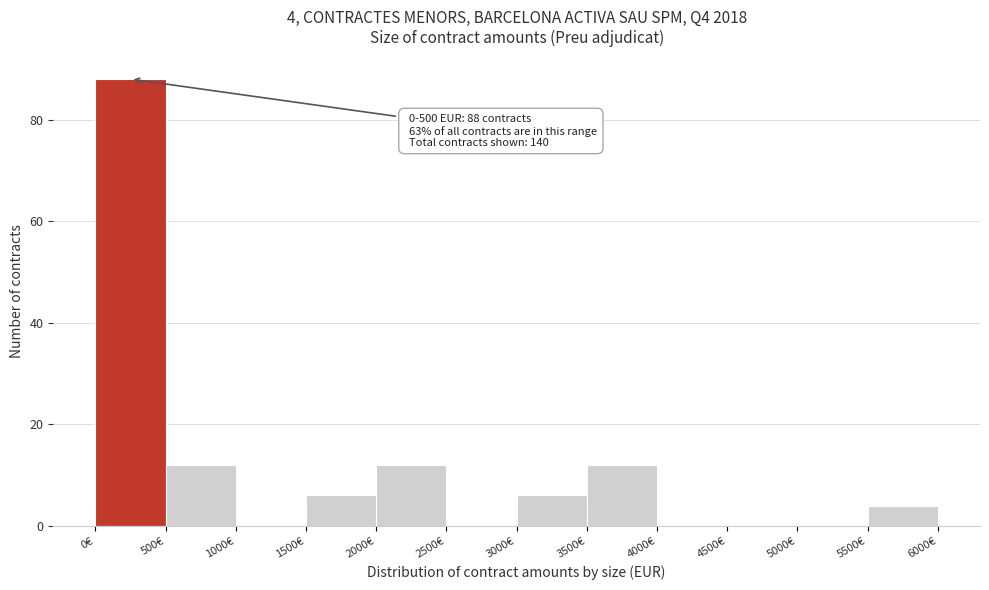

Over which range of the x-axis is the bar tallest?

0 to 500